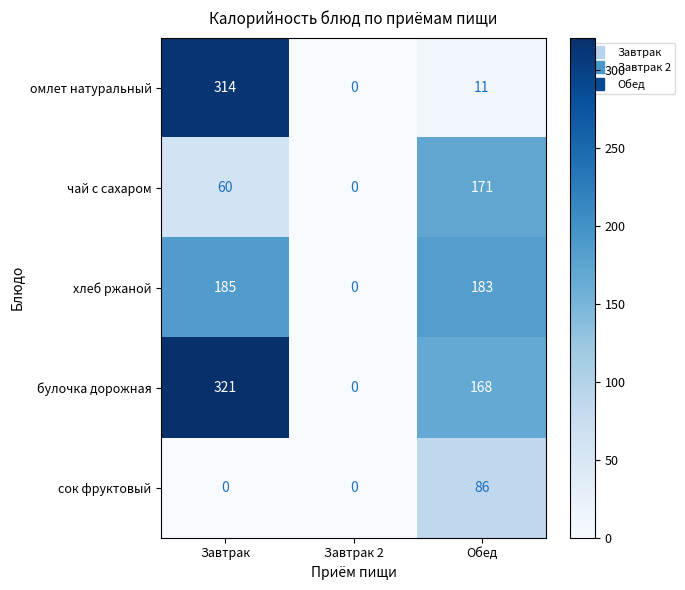

Rank the series by their maximum value, from lowest to highest.

сок фруктовый, чай с сахаром, хлеб ржаной, омлет натуральный, булочка дорожная